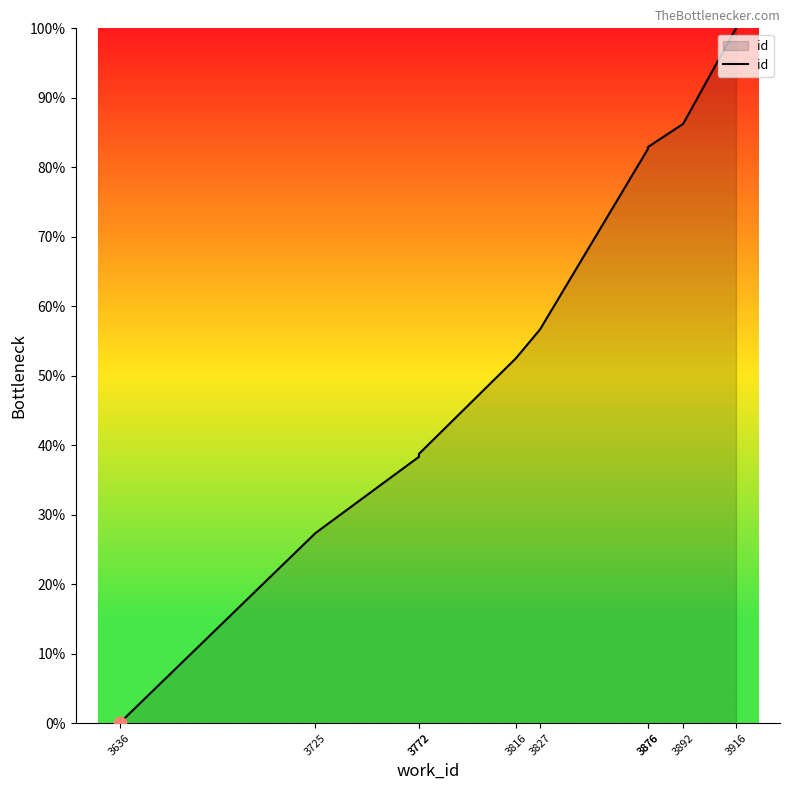

Approximately how many times larger is the value at 3876 compared to 3827?

1.5